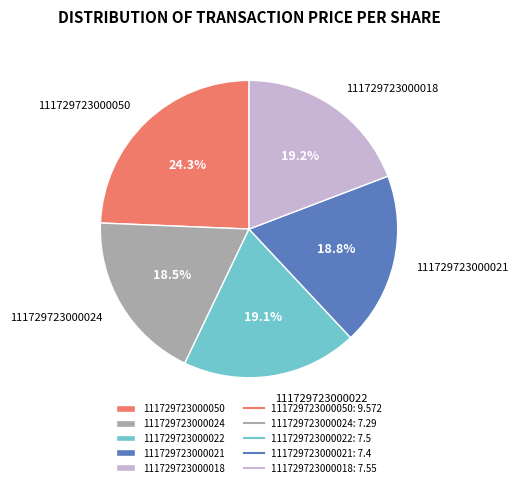

Which slice is the largest?

111729723000050